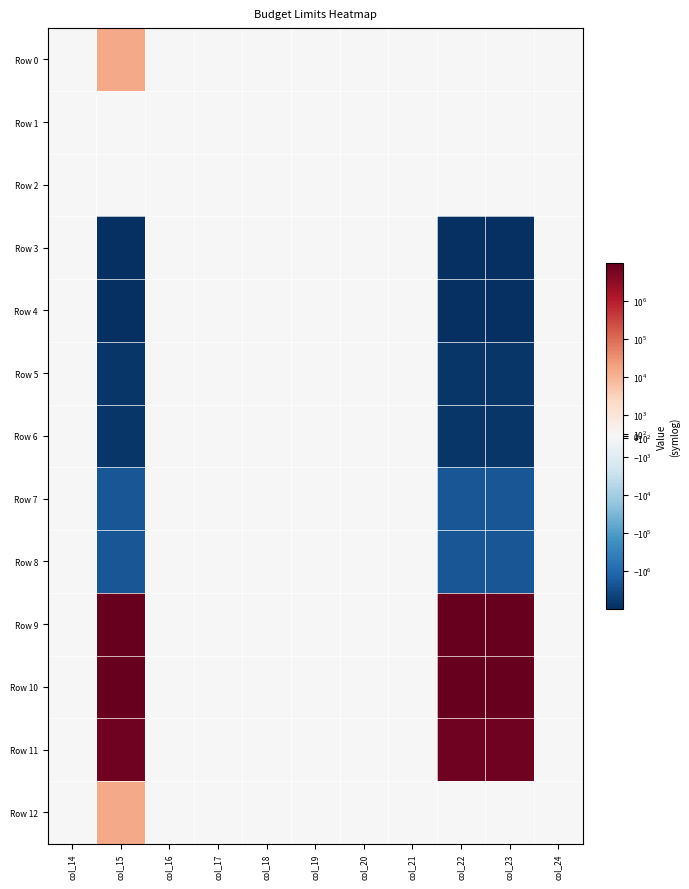

What is the maximum value shown in the chart?

9973100